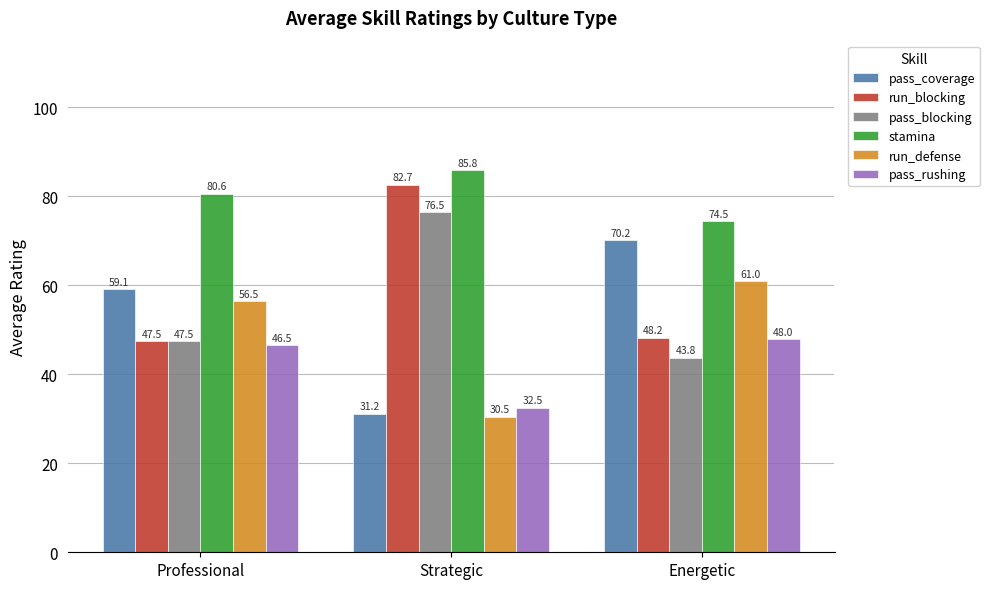

How many values in the stamina series are below 80?

1